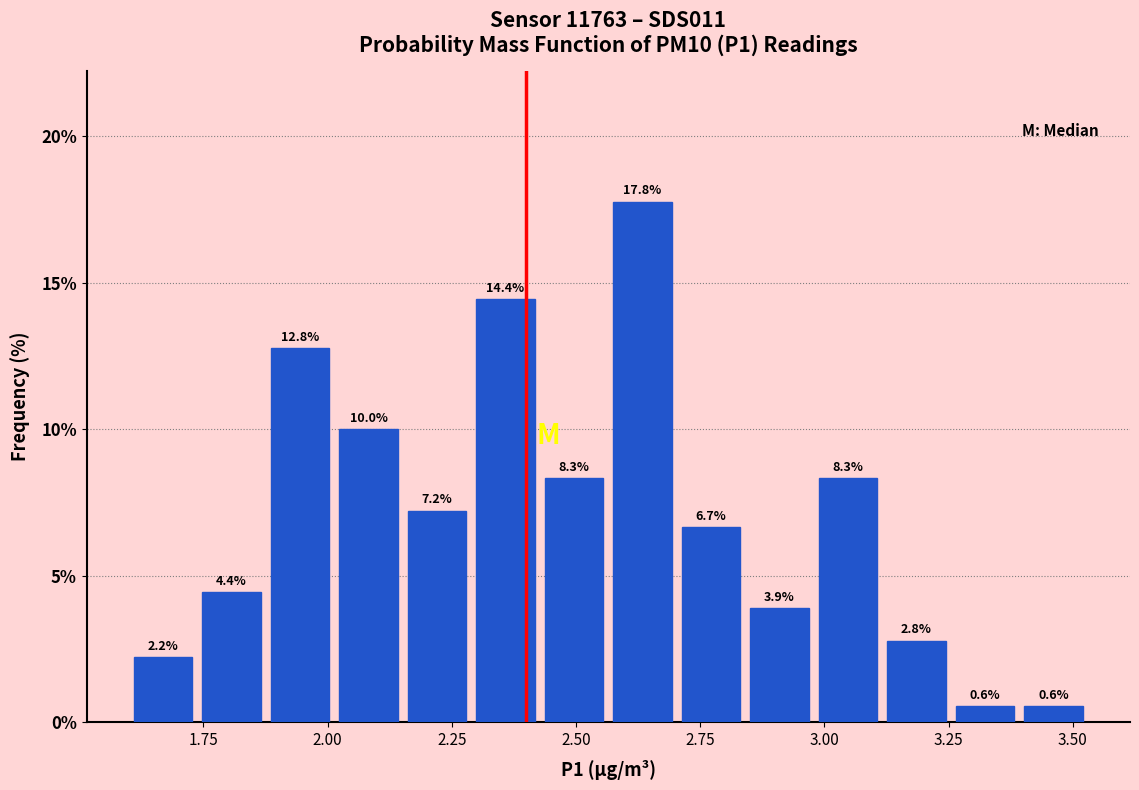

Read against the x-axis, roughly where is the centre of the tallest bar?

2.65